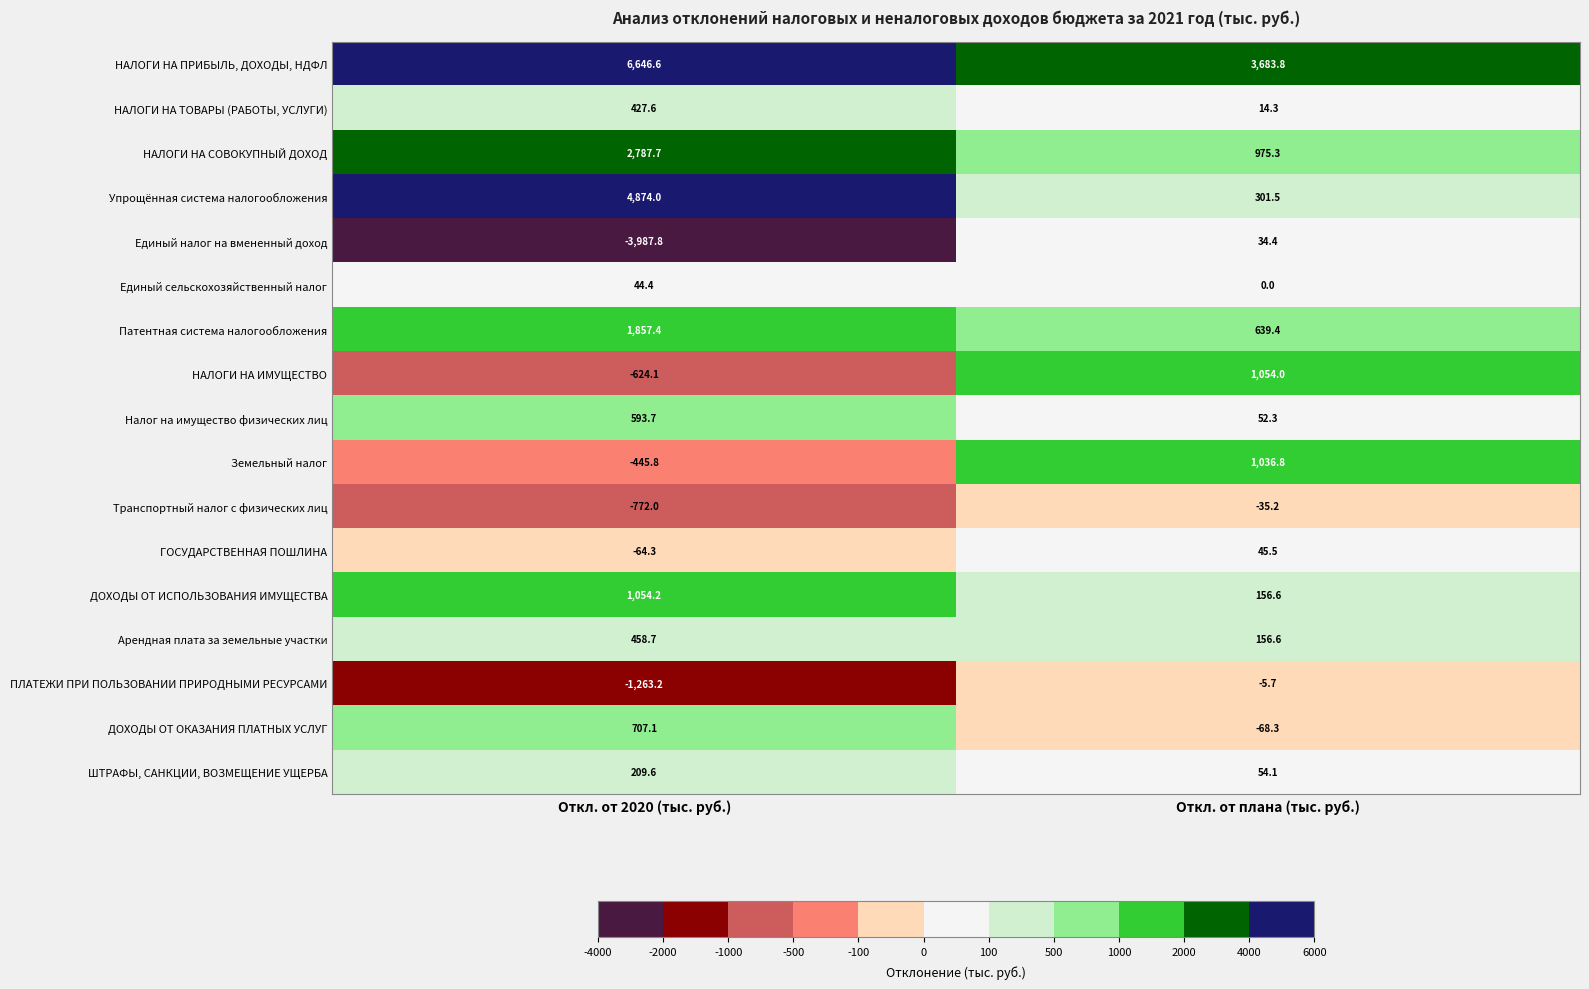

Rank the series by their maximum value, from highest to lowest.

НАЛОГИ НА ПРИБЫЛЬ, ДОХОДЫ, НДФЛ, Упрощённая система налогообложения, НАЛОГИ НА СОВОКУПНЫЙ ДОХОД, Патентная система налогообложения, ДОХОДЫ ОТ ИСПОЛЬЗОВАНИЯ ИМУЩЕСТВА, НАЛОГИ НА ИМУЩЕСТВО, Земельный налог, ДОХОДЫ ОТ ОКАЗАНИЯ ПЛАТНЫХ УСЛУГ, Налог на имущество физических лиц, Арендная плата за земельные участки, НАЛОГИ НА ТОВАРЫ (РАБОТЫ, УСЛУГИ), ШТРАФЫ, САНКЦИИ, ВОЗМЕЩЕНИЕ УЩЕРБА, ГОСУДАРСТВЕННАЯ ПОШЛИНА, Единый сельскохозяйственный налог, Единый налог на вмененный доход, ПЛАТЕЖИ ПРИ ПОЛЬЗОВАНИИ ПРИРОДНЫМИ РЕСУРСАМИ, Транспортный налог с физических лиц